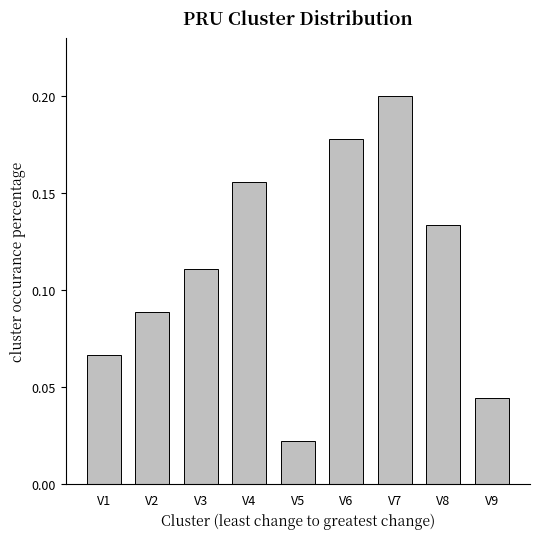

What is the change in value from V5 to V8?

+0.1